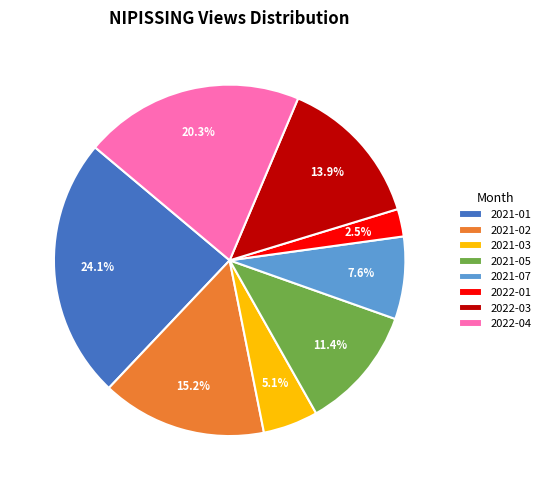

Rank the categories by value from lowest to highest.

2022-01, 2021-03, 2021-07, 2021-05, 2022-03, 2021-02, 2022-04, 2021-01